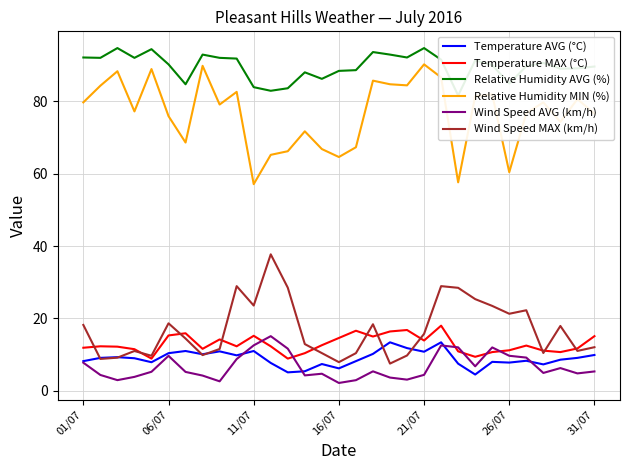

What is the maximum value for Wind Speed AVG (km/h)?

15.1